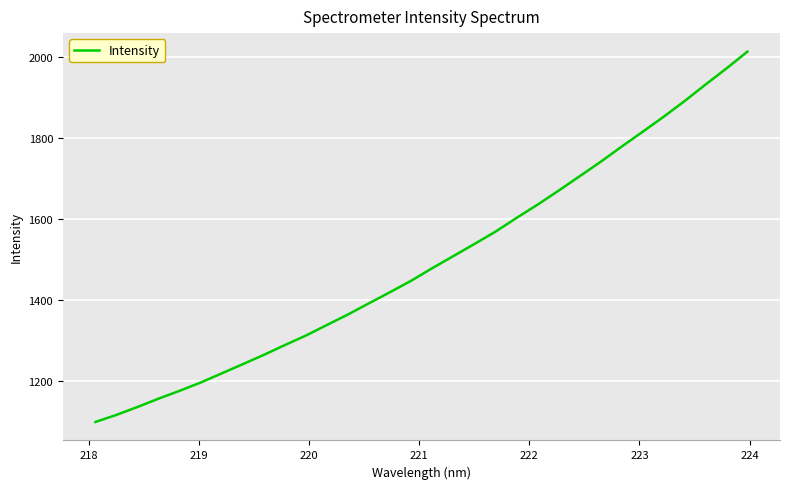

What is the minimum value shown in the chart?

1097.5